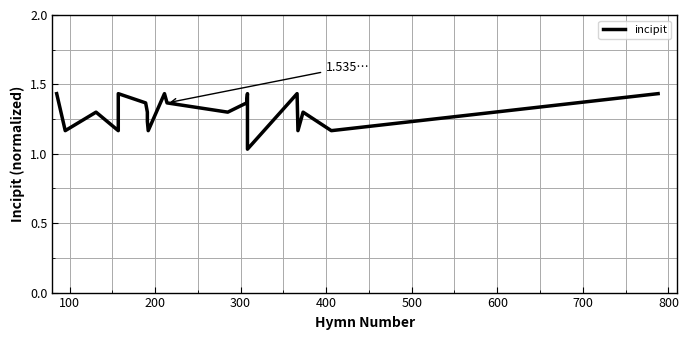

How many points are higher than both their immediate neighbors (excluding endpoints)?

6